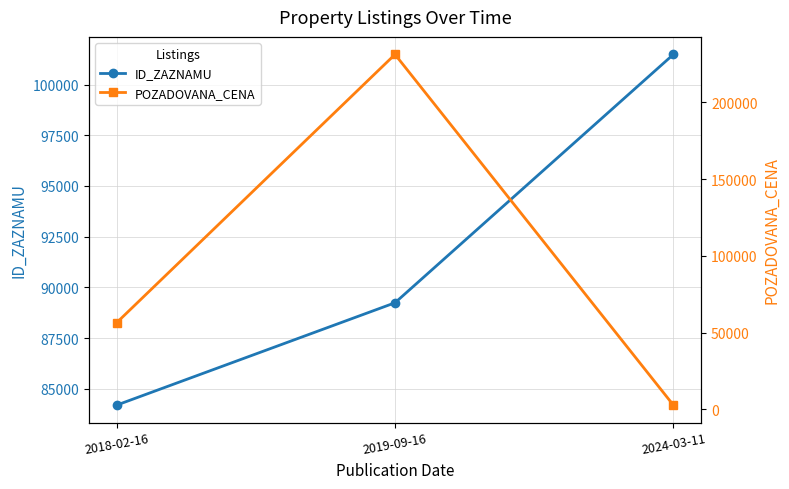

Does the chart display data point markers on the line(s)?

Yes